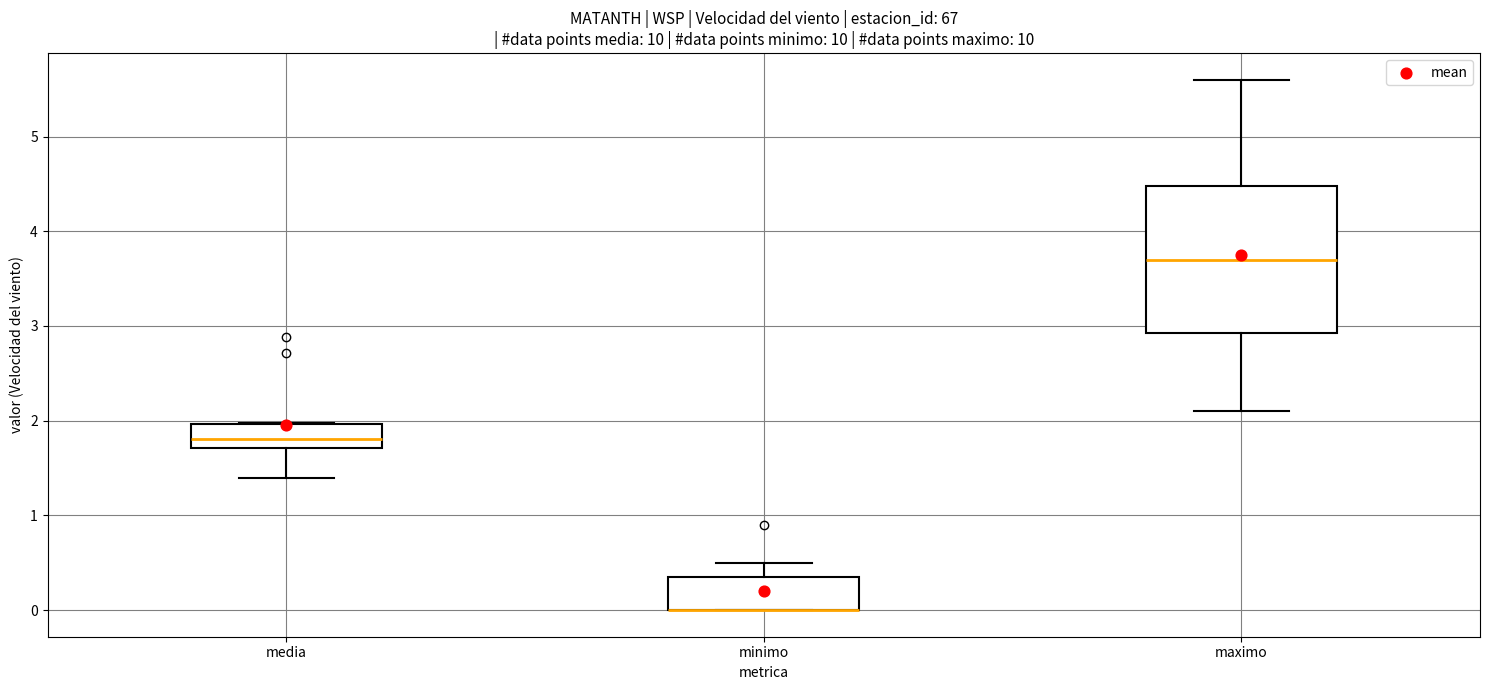

Which box is the tallest, from its lower edge to its upper edge?

maximo